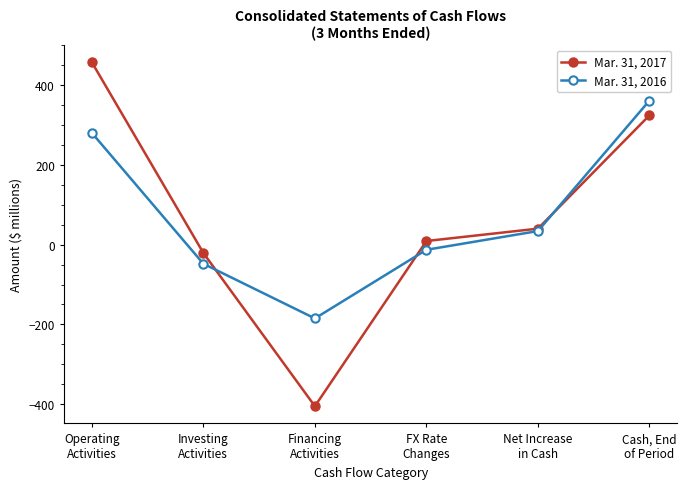

What is the label of the 5th point from the left?

Net Increase
in Cash